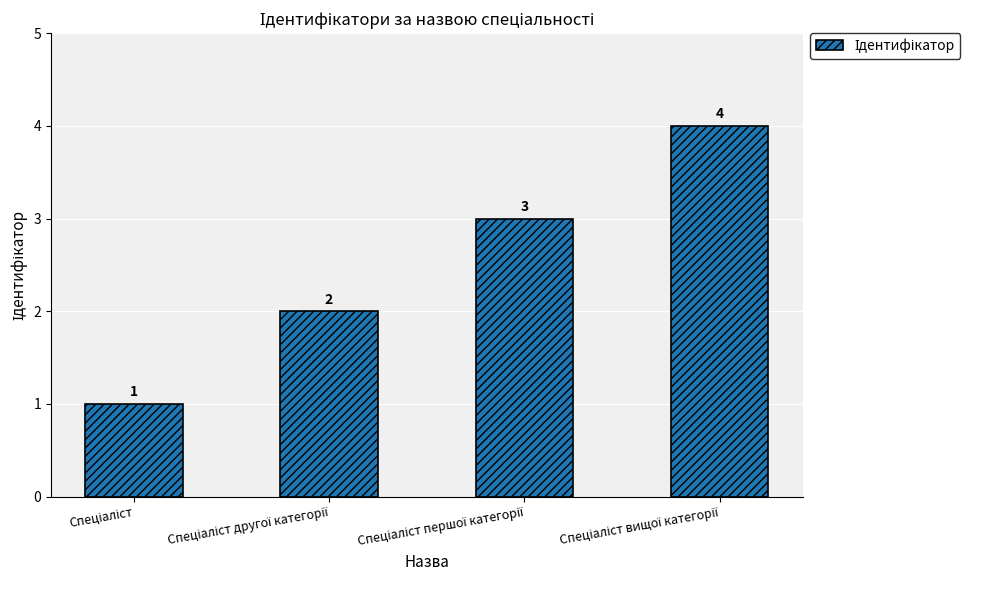

What is the greatest value displayed?

4